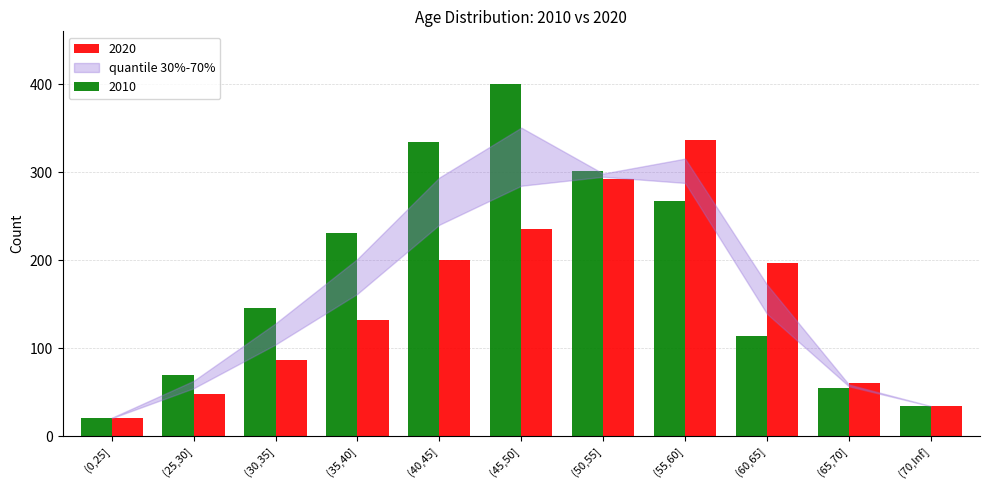

Is it true that 2020 equals 10 at (25,30]?

False